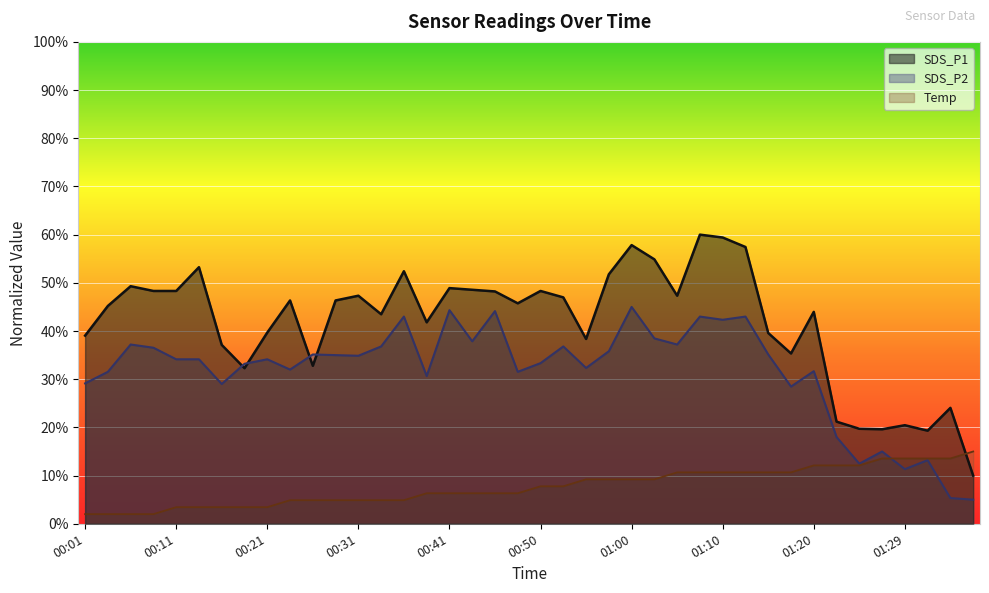

What is the difference between the SDS_P1 values at 00:48 and 00:45?

2.5